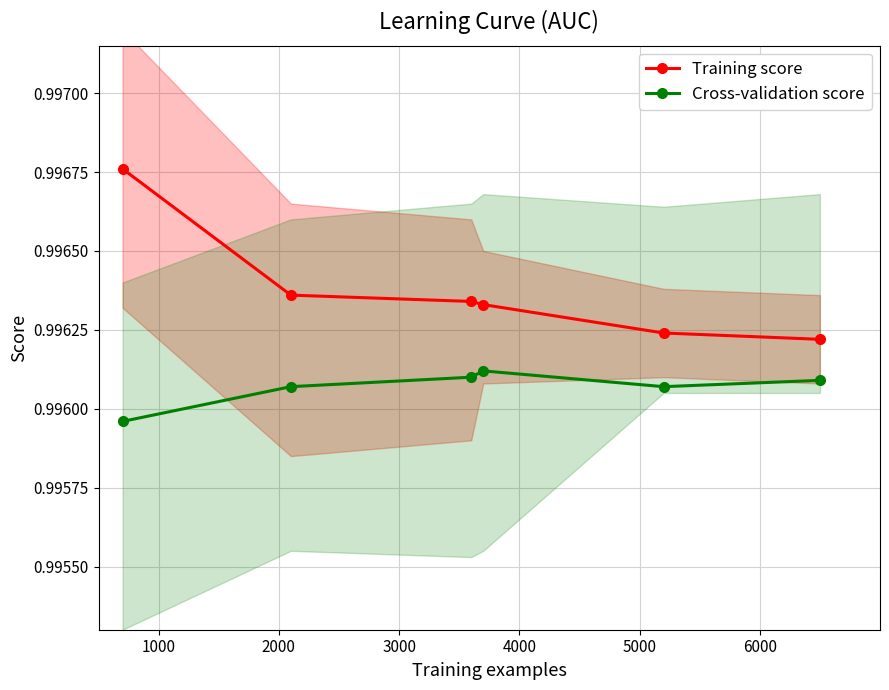

Count the Cross-validation score values in the range 0 to 1.

6